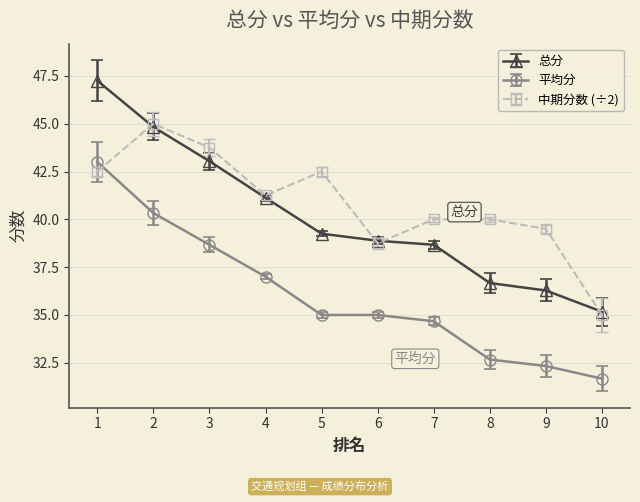

What is the approximate value of 总分 at 9?

36.3